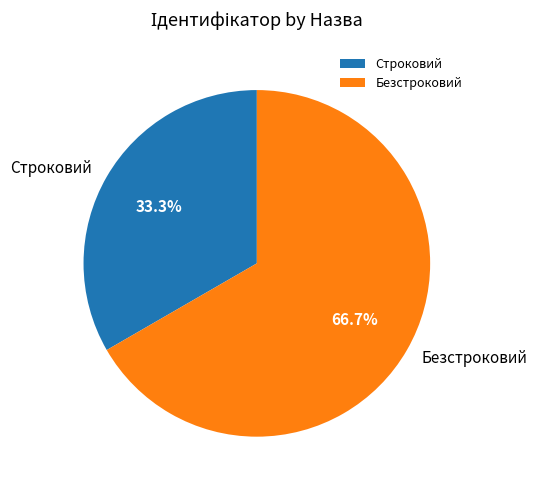

To the nearest percent, what is the average slice percentage?

50%